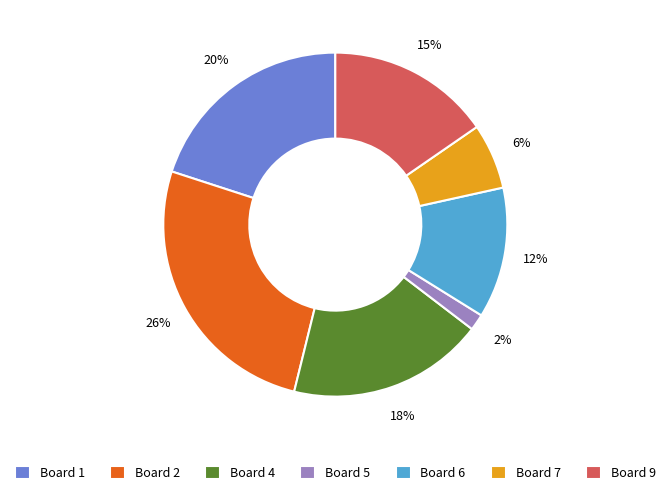

Does Board 4 account for over 50% of the chart?

No